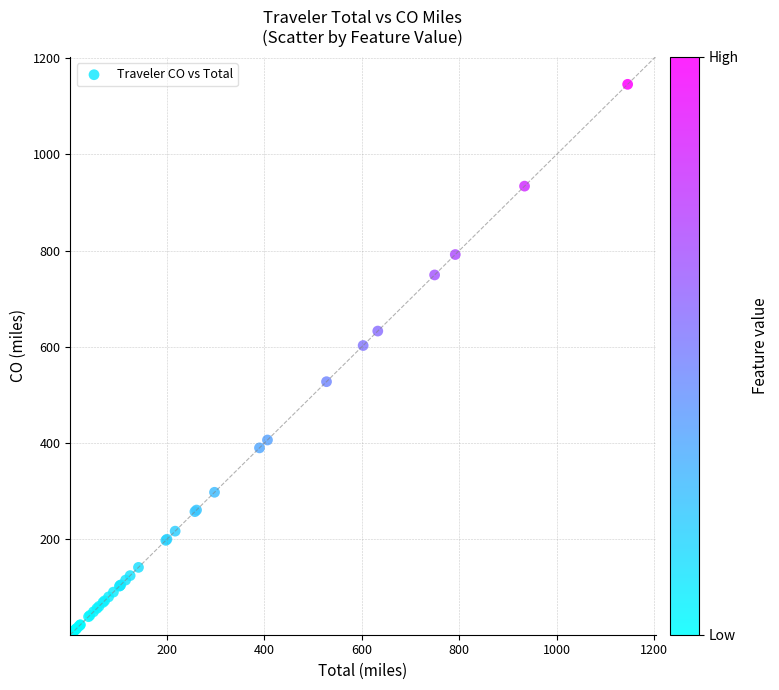

What Y value in the scatter plot is closest to 573?

602.9